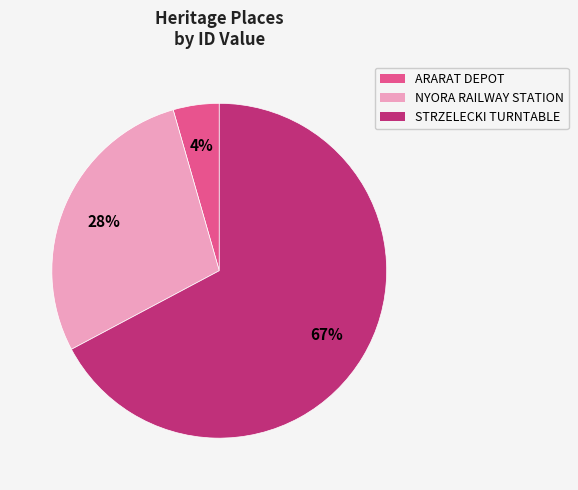

To the nearest percent, what is the average slice percentage?

33%